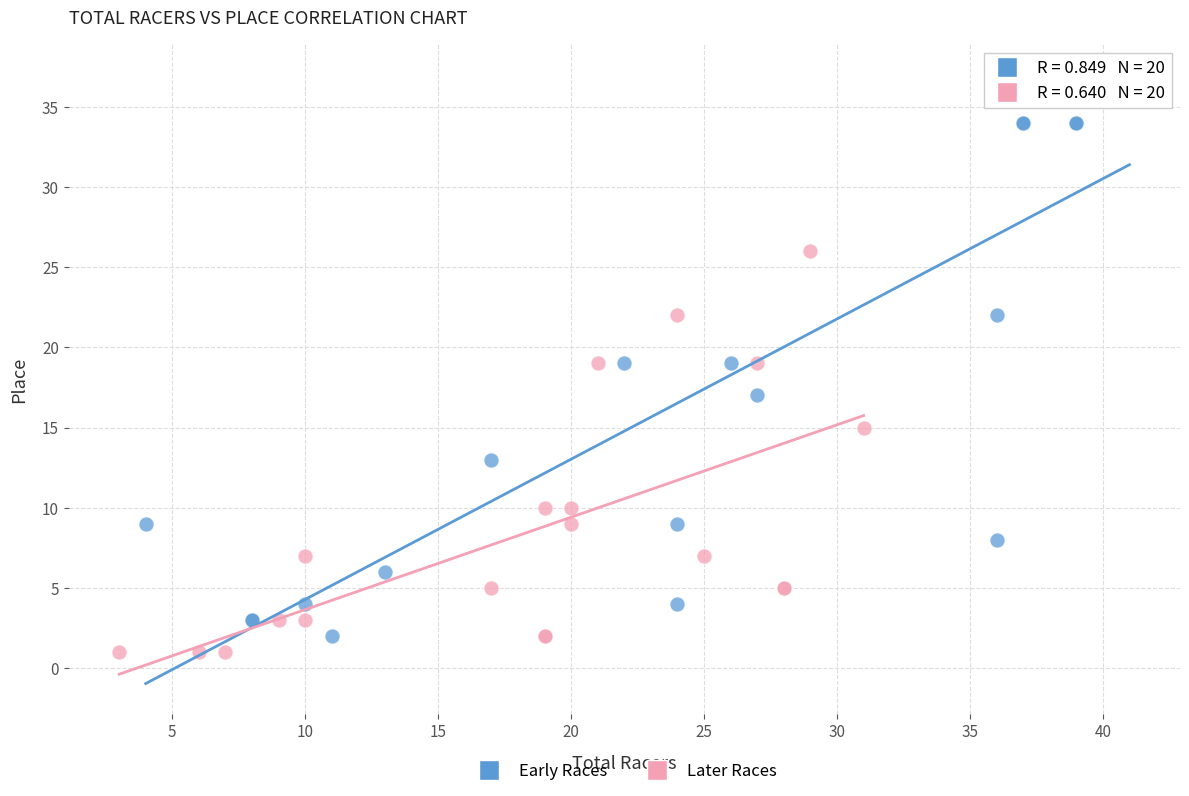

Which series contains the highest Y value?

Early Races